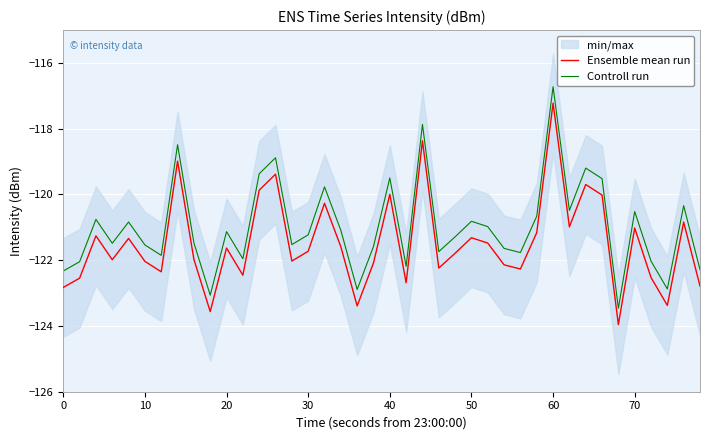

Is it true that Ensemble mean run equals -217.7 at 70?

False